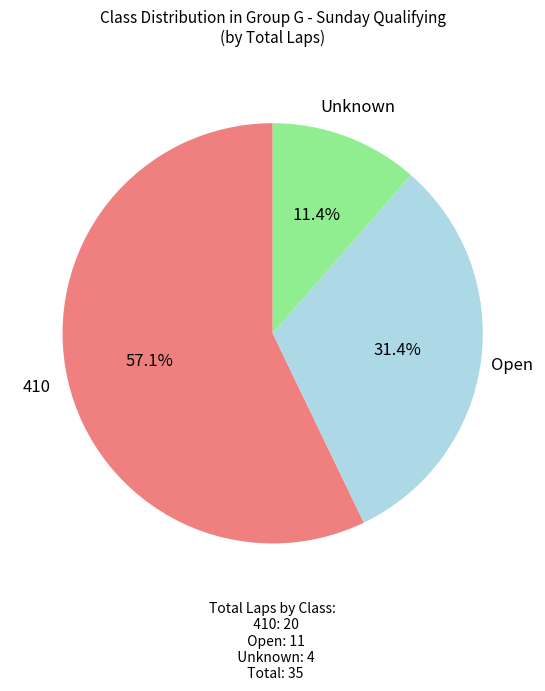

Is there a majority slice in this chart?

Yes